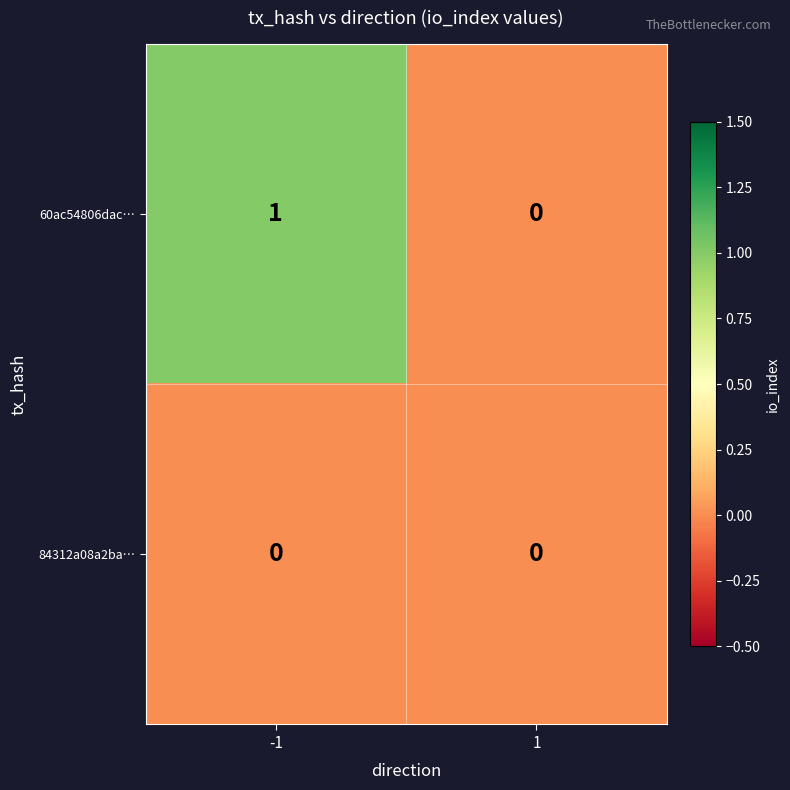

Reading left to right, what are all the values shown in this chart?

60ac54806dac…: 1	0
84312a08a2ba…: 0	0